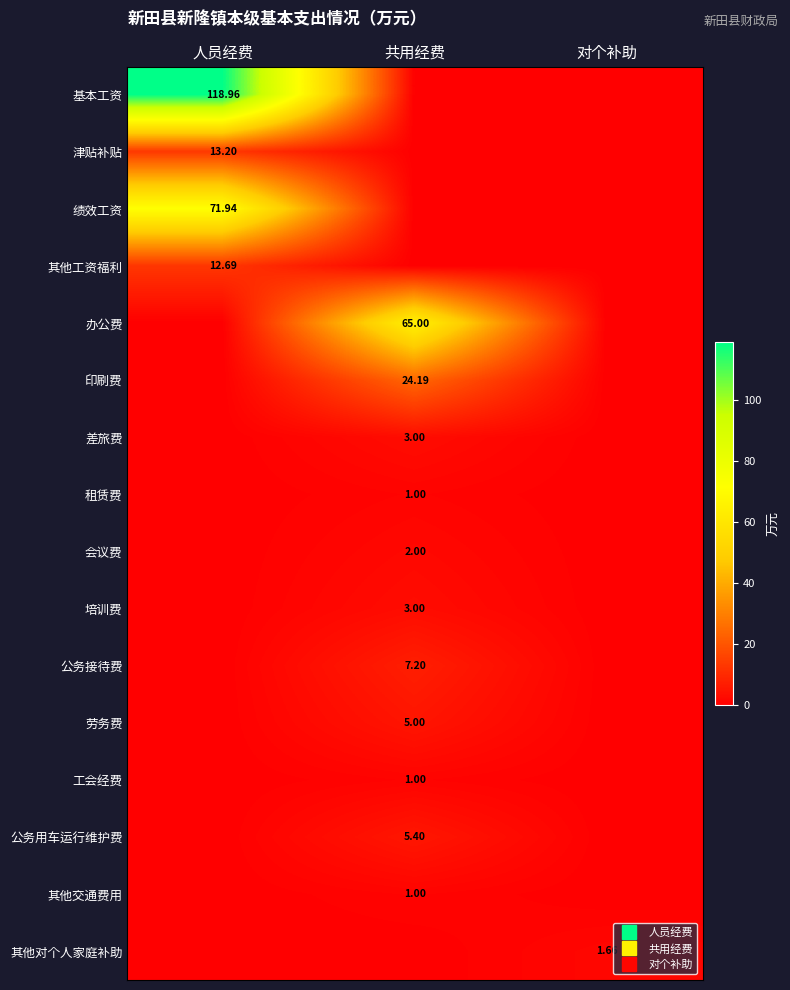

What is the maximum value shown in the chart?

119.0